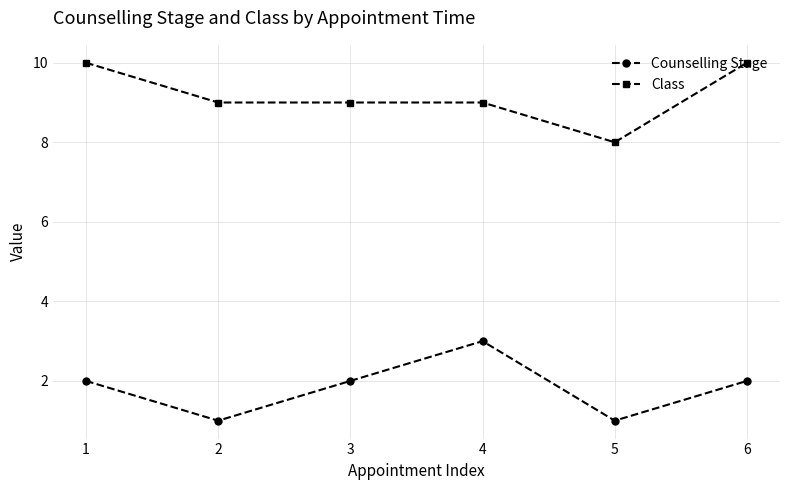

What is the total value across all series at 4?

12